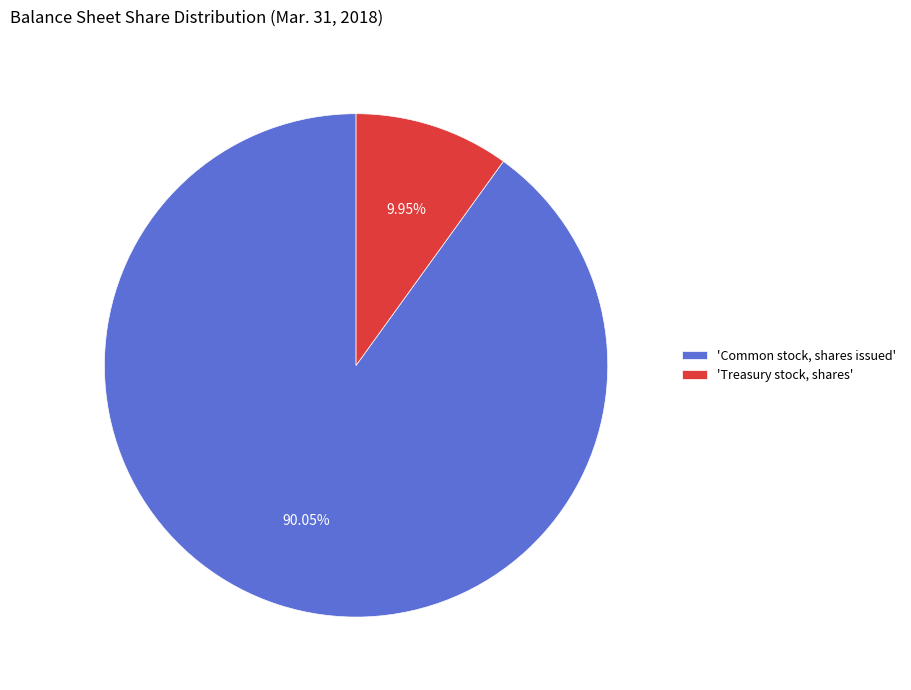

Is the sum of 'Treasury stock, shares' and 'Common stock, shares issued' greater than half?

Yes